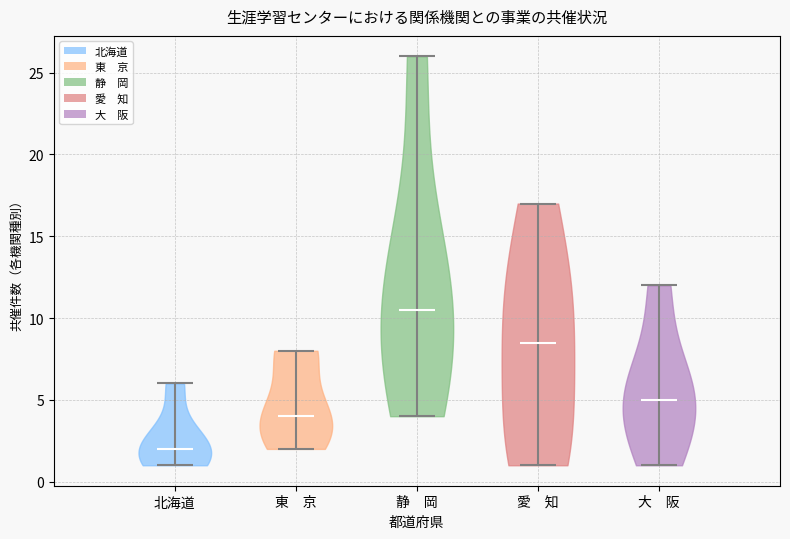

Reading left to right, read every violin against the y-axis: where its median line is, and the lowest and highest points it reaches. The values are not printed on the chart, so give them approximately, as read against the axis.

北海道: median line 2.0, lowest point 1.0, highest point 6.0
東 京: median line 4.0, lowest point 2.0, highest point 8.0
静 岡: median line 10.5, lowest point 4.0, highest point 26.0
愛 知: median line 8.5, lowest point 1.0, highest point 17.0
大 阪: median line 5.0, lowest point 1.0, highest point 12.0